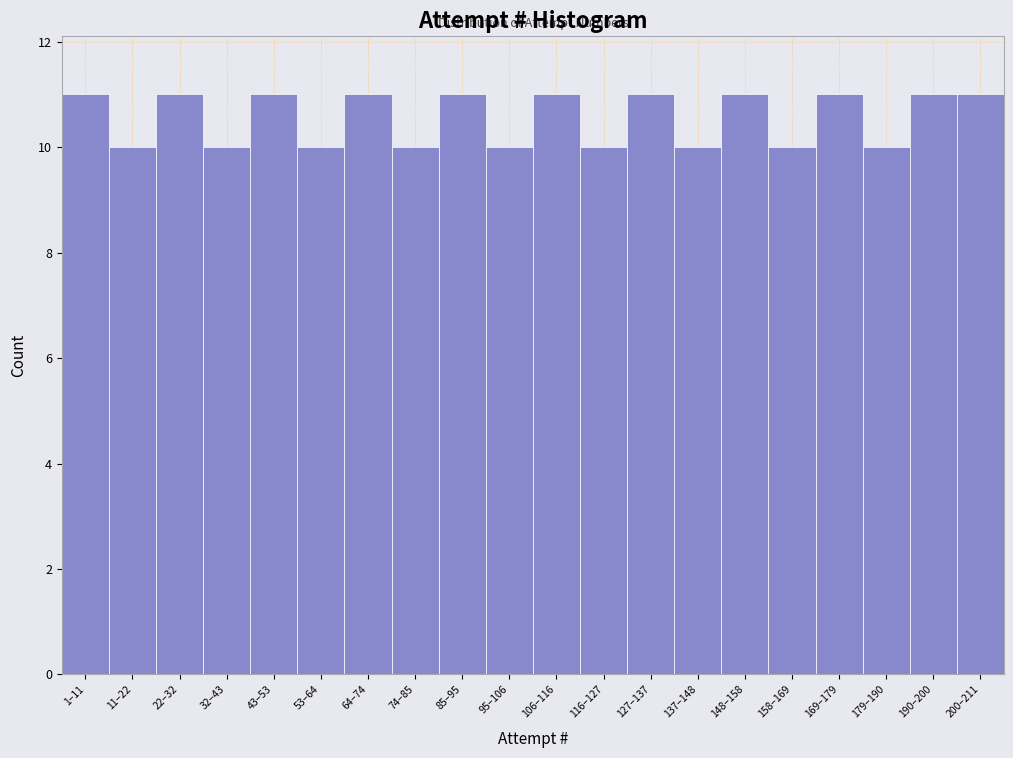

Reading right to left, list all the values displayed in this chart.

11	11	10	11	10	11	10	11	10	11	10	11	10	11	10	11	10	11	10	11